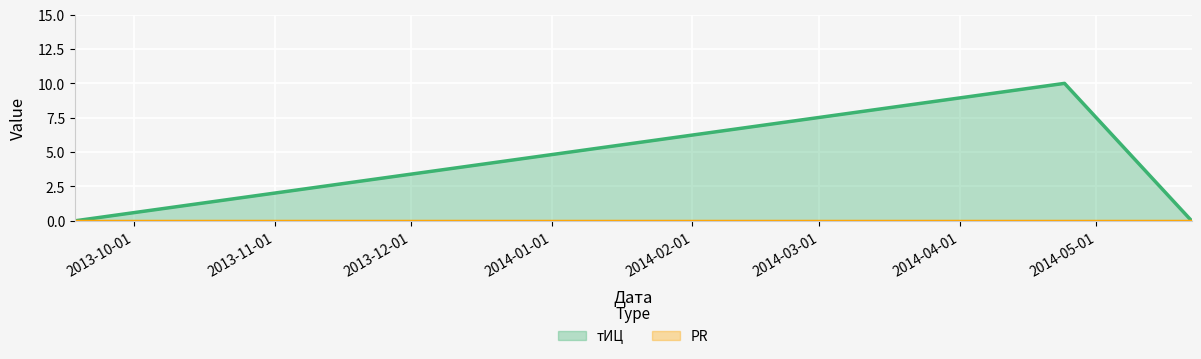

Rank the categories by value from highest to lowest.

2014-04-24, 2013-09-18, 2014-05-22